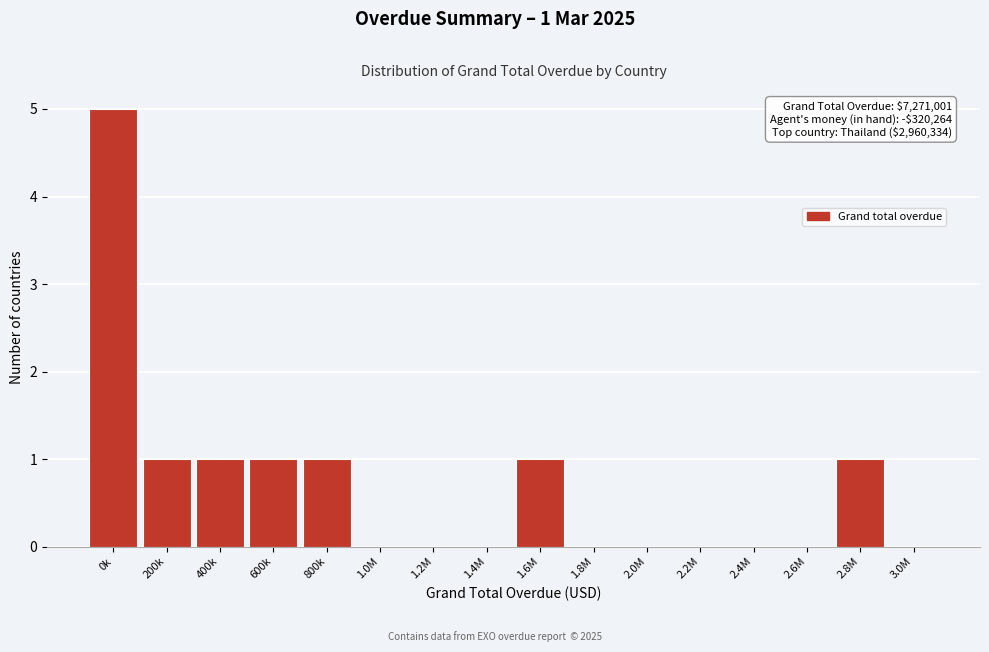

Approximately how many times larger is the value at 600k compared to 800k?

1.0